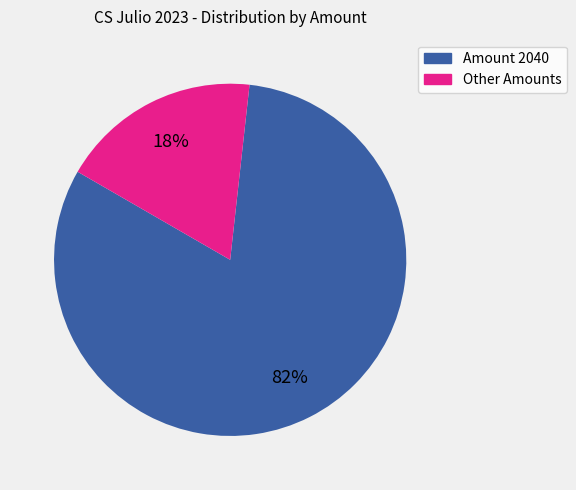

Combined, do Amount 2040 and Other Amounts account for over 50%?

Yes